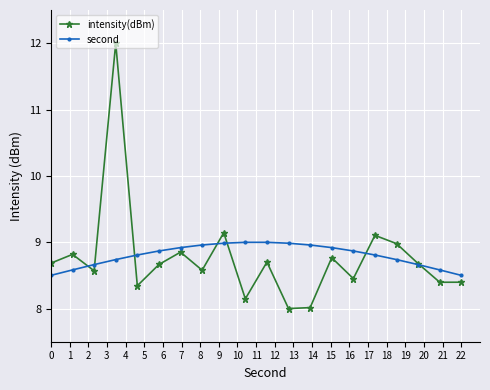

What is the lowest value of the second series?

8.5